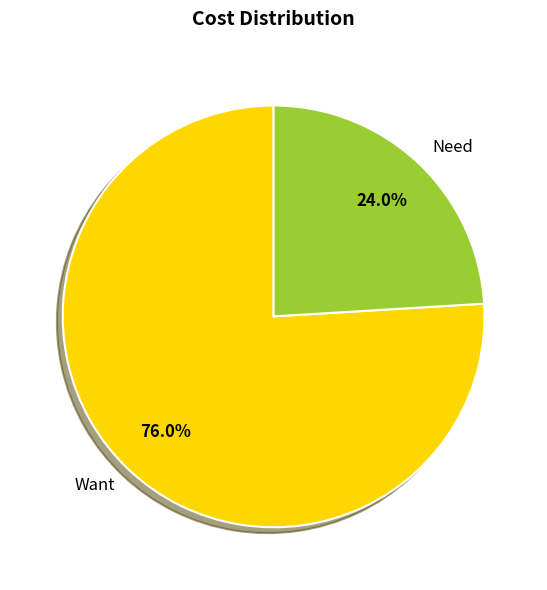

Count the number of slices in the pie.

2